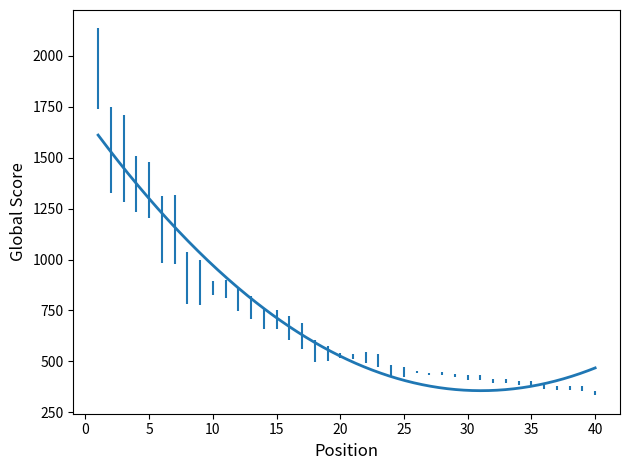

What is the greatest value displayed?

1611.2